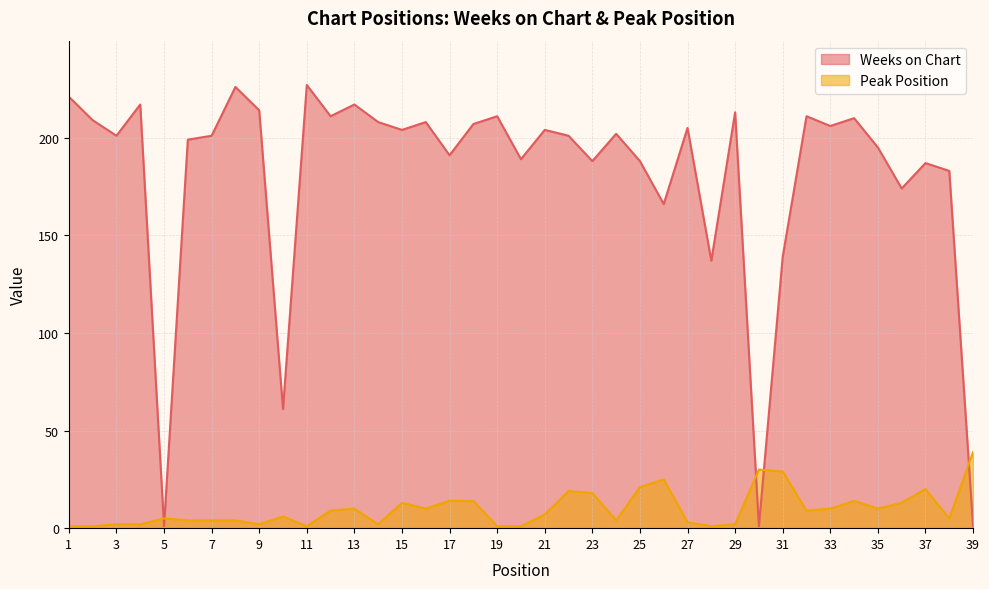

True or false: Peak Position and Weeks on Chart cross at least once.

True